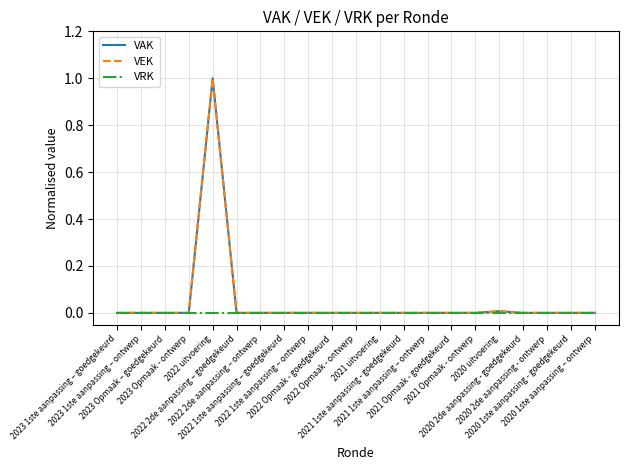

The value of VEK at 2022 1ste aanpassing – goedgekeurd is 0.0. True or false?

True